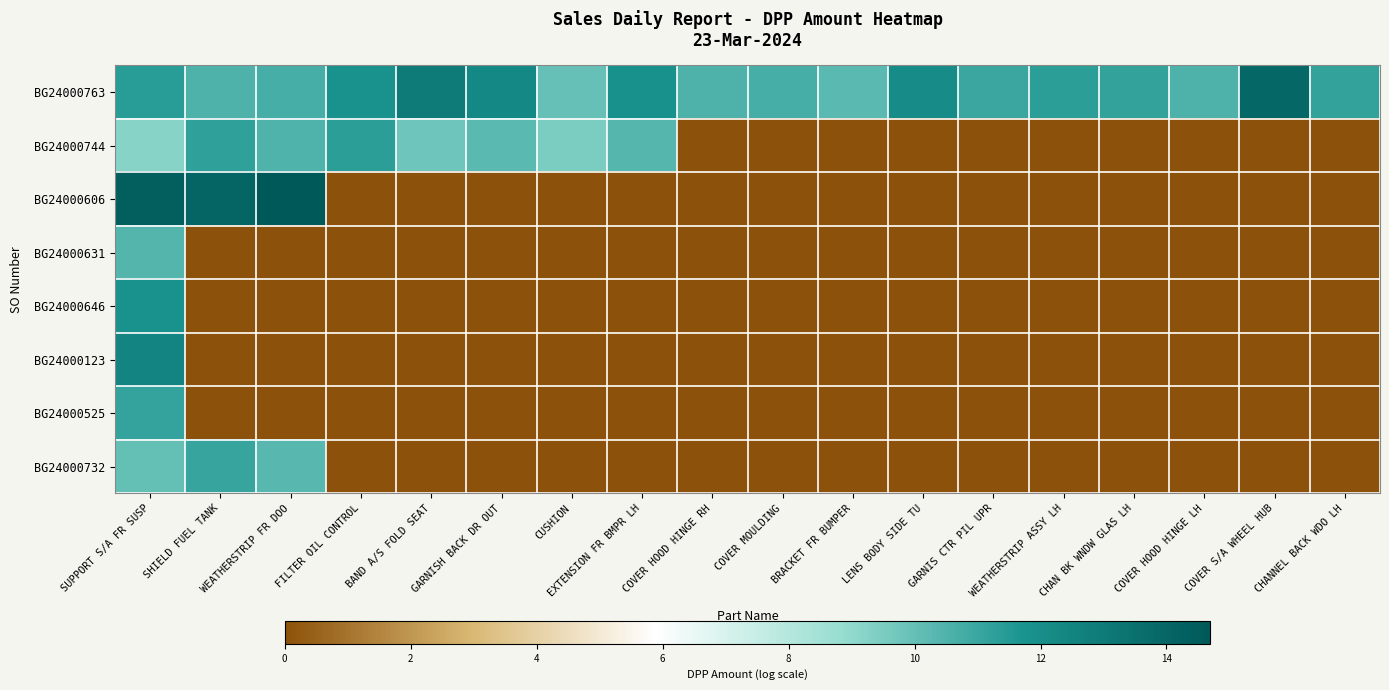

Count the number of data series in this chart.

8